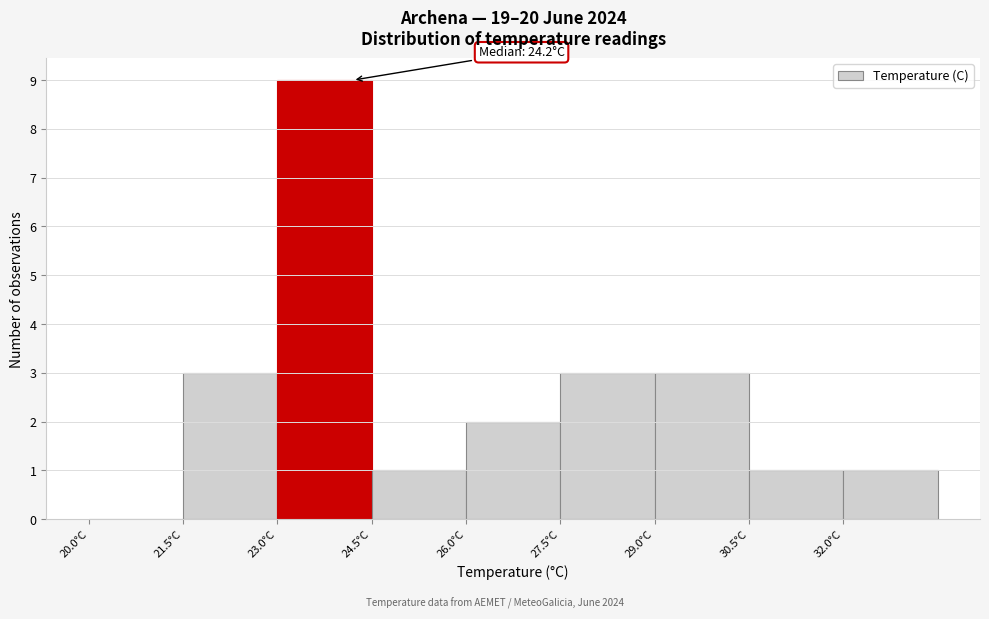

Over which range of the x-axis is the bar tallest?

23.0 to 24.5